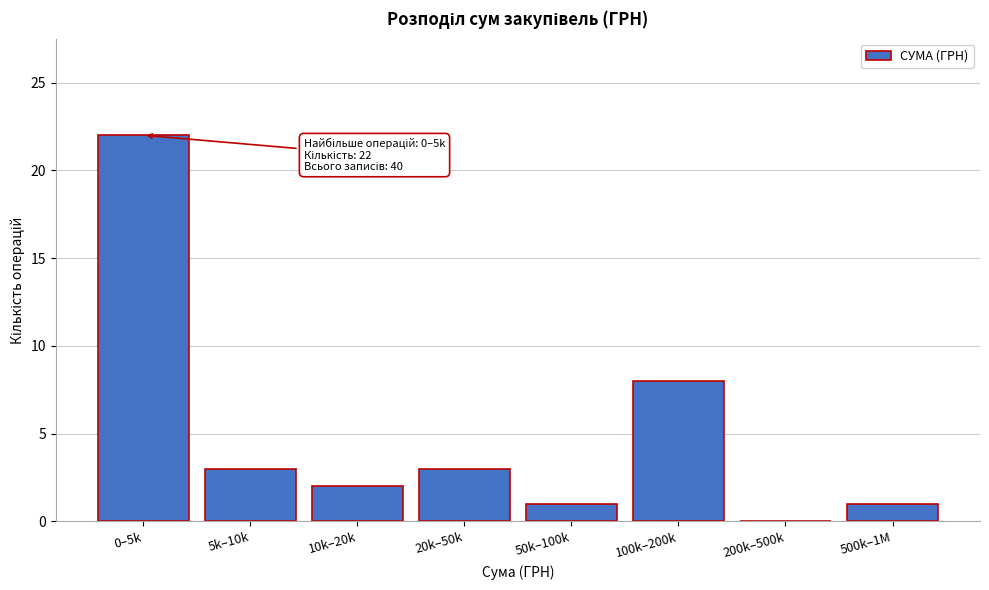

Reading right to left, extract all data points from this chart.

500k–1M=1	200k–500k=0	100k–200k=8	50k–100k=1	20k–50k=3	10k–20k=2	5k–10k=3	0–5k=22